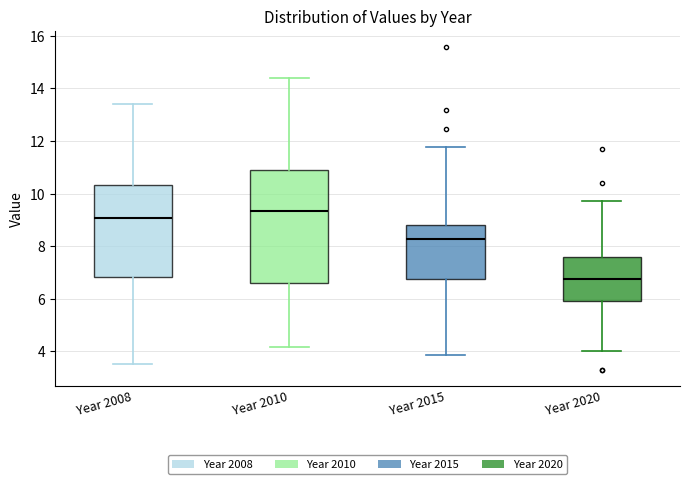

Where is the lower edge of the box for Year 2008 on the y-axis? The values are not printed on the chart, so give them approximately, as read against the axis.

6.8